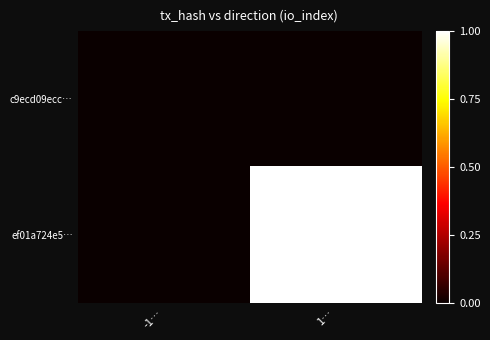

Reading left to right, extract all data points from this chart.

c9ecd09ecc…: -1…=0	1…=0
ef01a724e5…: -1…=0	1…=1